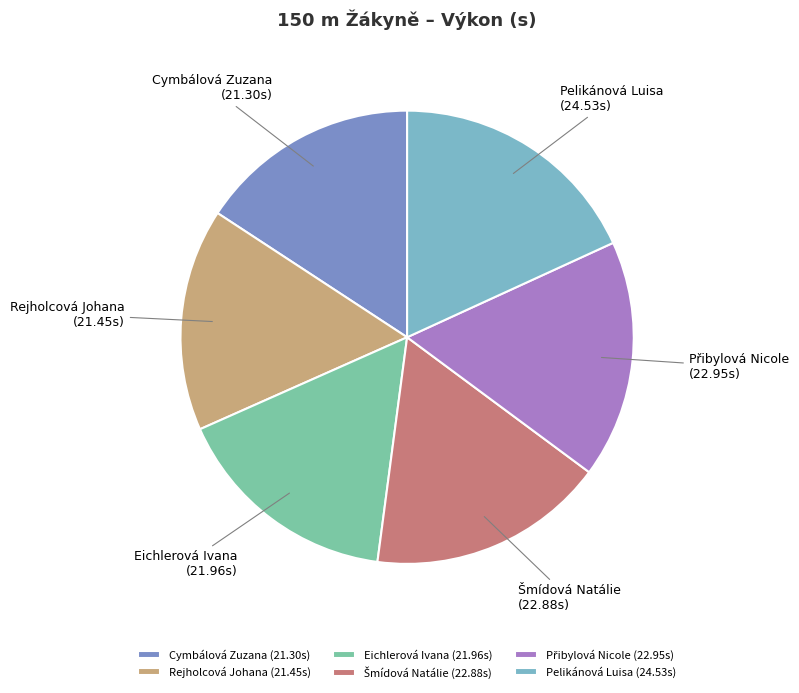

Is it true that Rejholcová Johana is 31% of the pie?

False